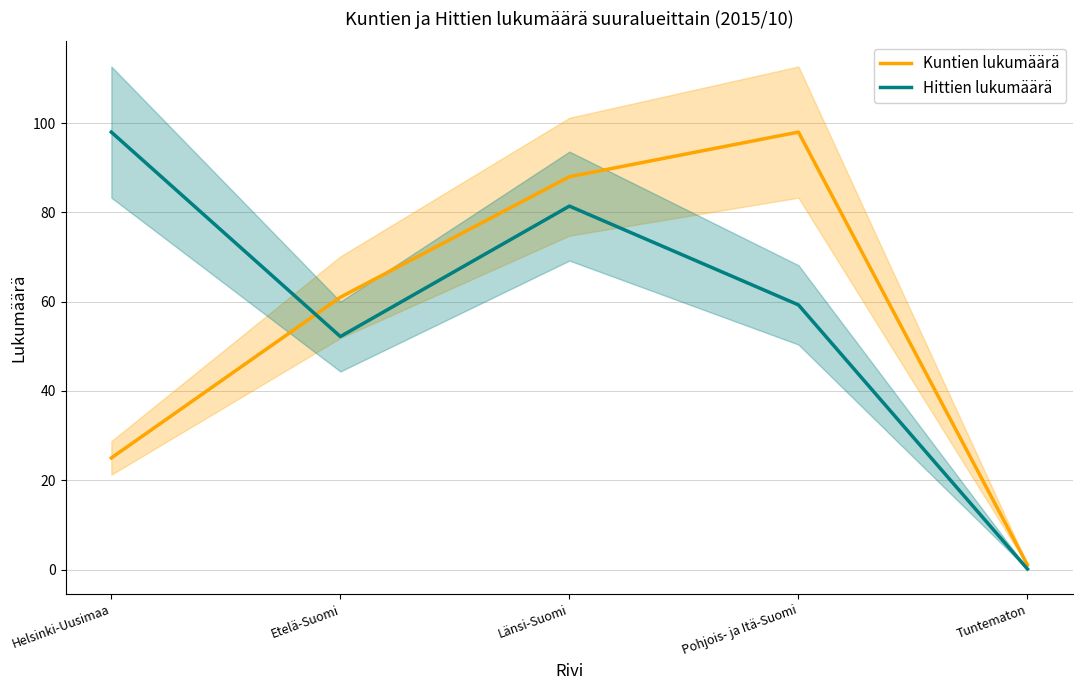

True or false: Kuntien lukumäärä and Hittien lukumäärä cross at least once.

True